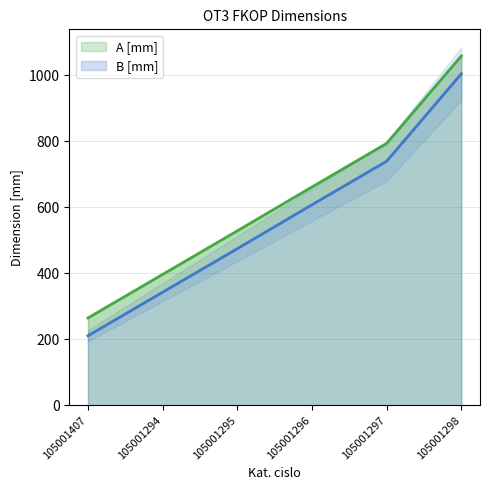

True or false: A [mm] and B [mm] cross at least once.

False